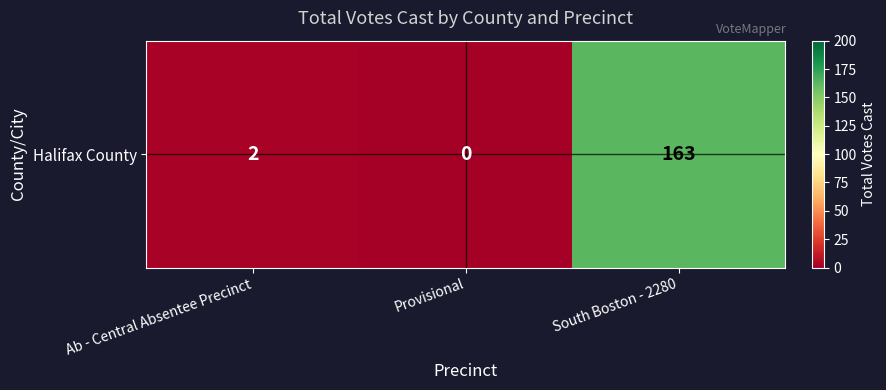

What is the difference between the values at South Boston - 2280 and Provisional?

163